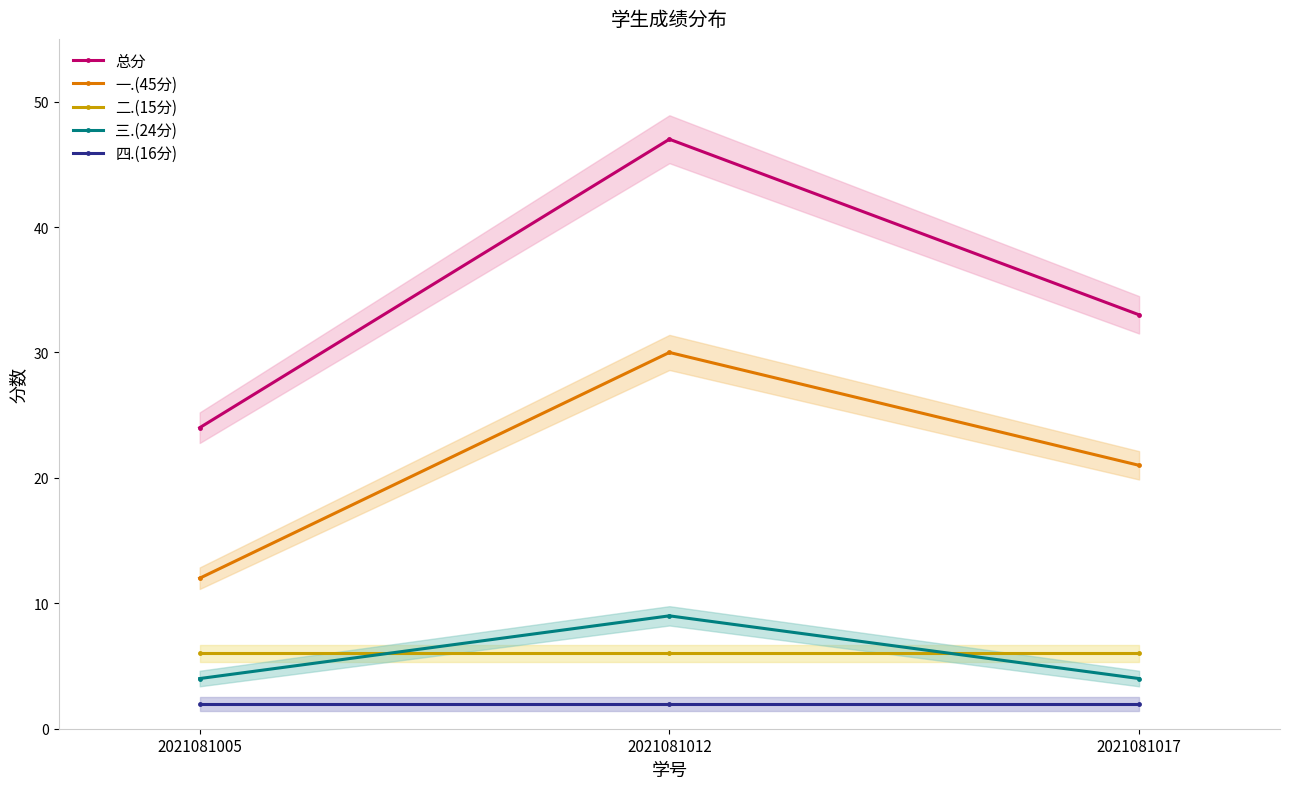

At which category is the sum across all series the highest?

2021081012